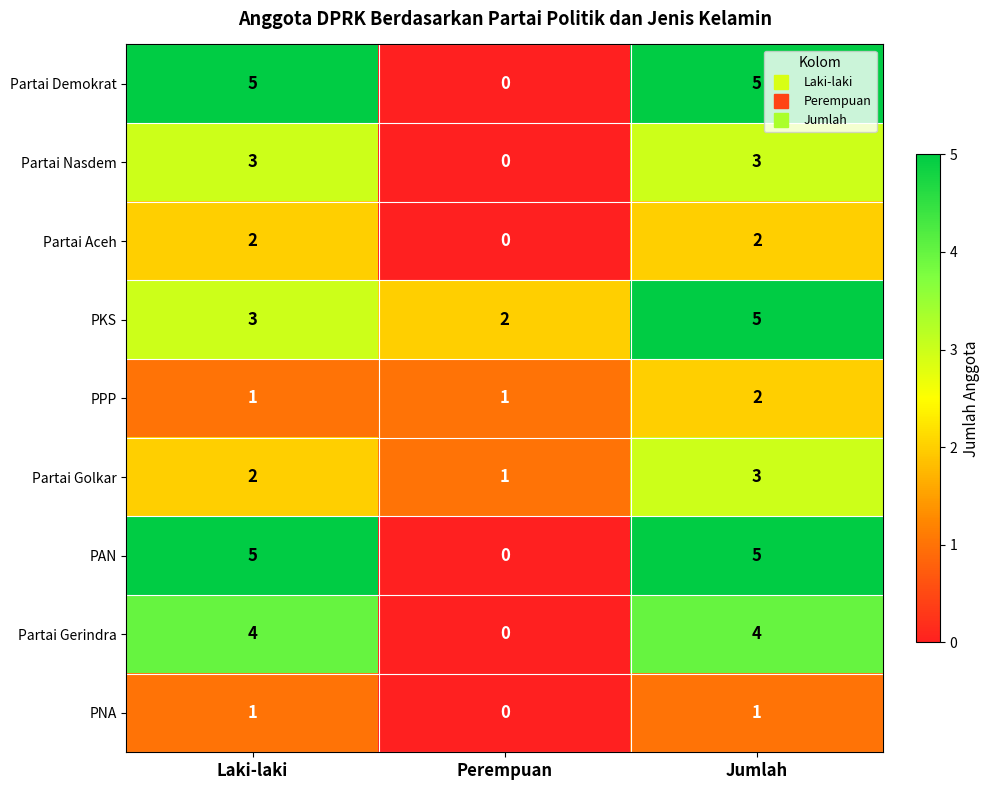

What is the spread (max minus min) of values at Perempuan?

2